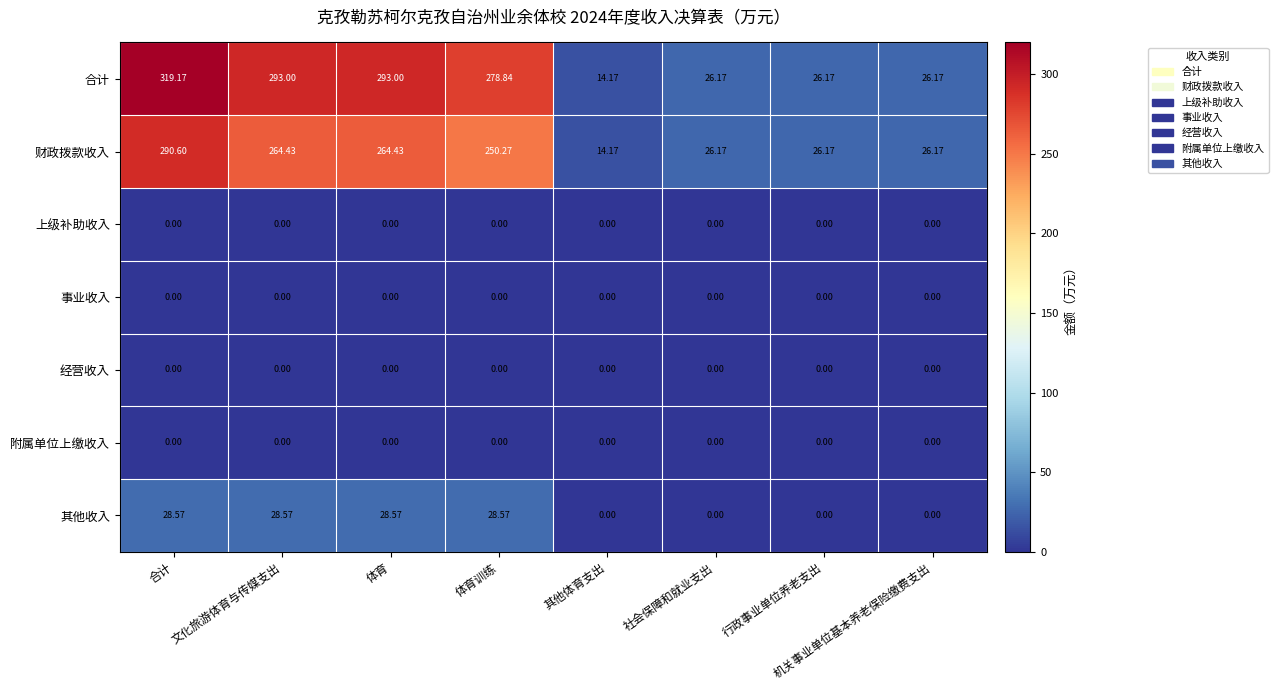

Which label corresponds to the largest value in the chart?

合计